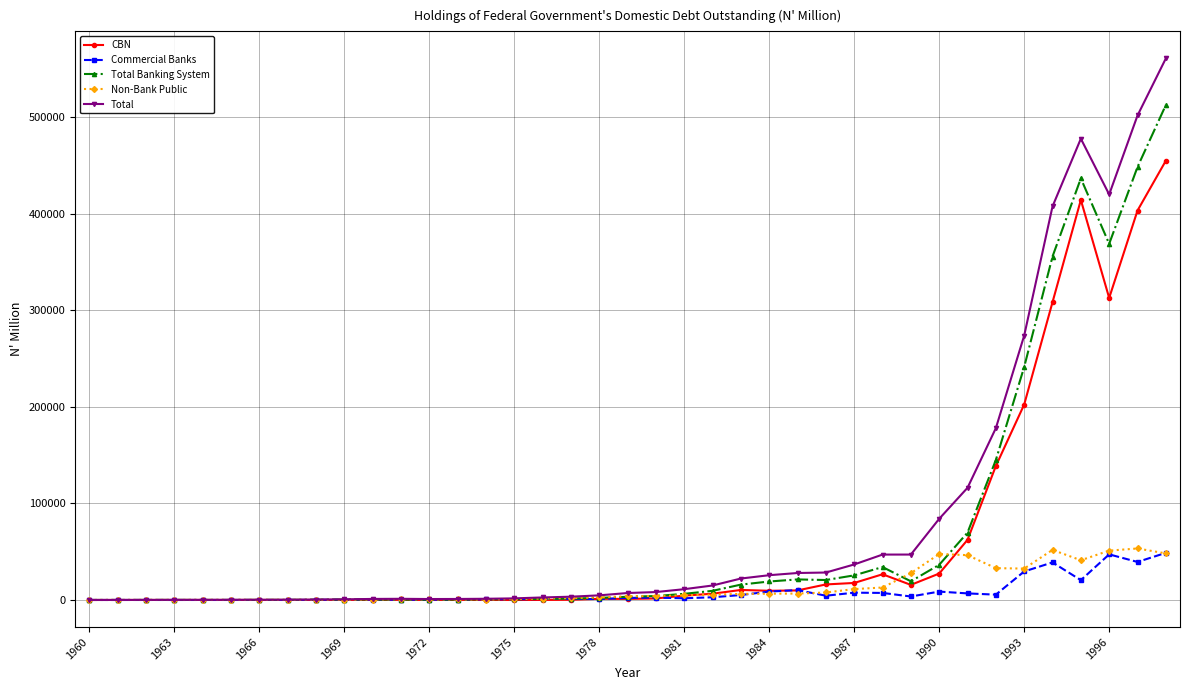

Which series has the largest range (max minus min)?

Total